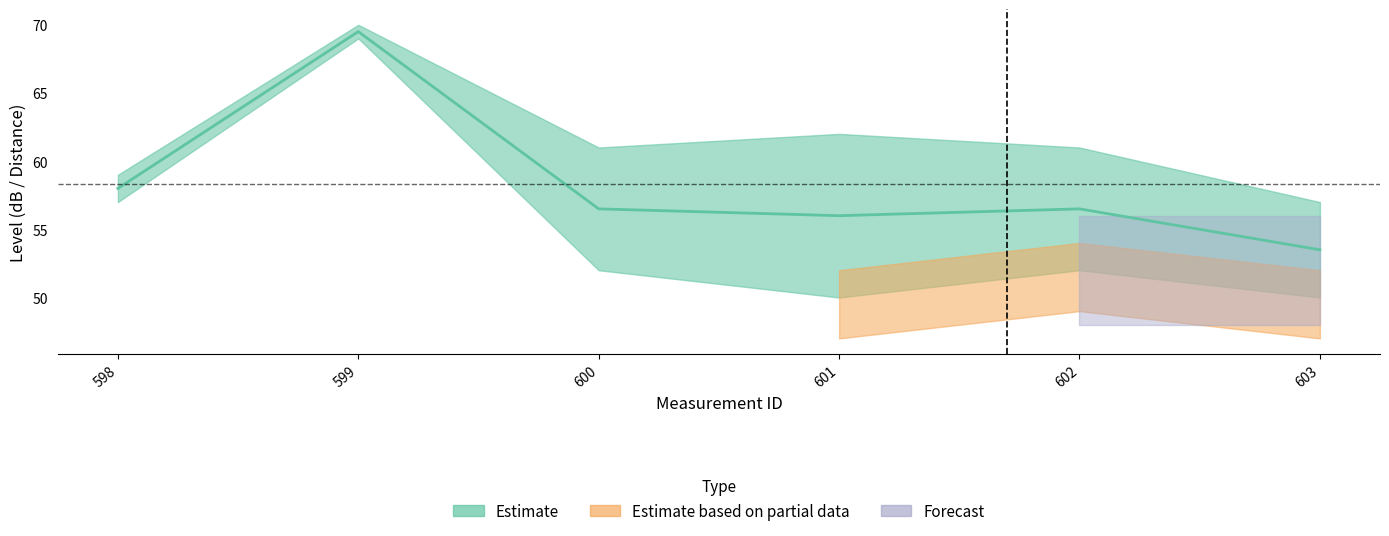

True or false: Estimate and Estimate based on partial data intersect in this chart.

False